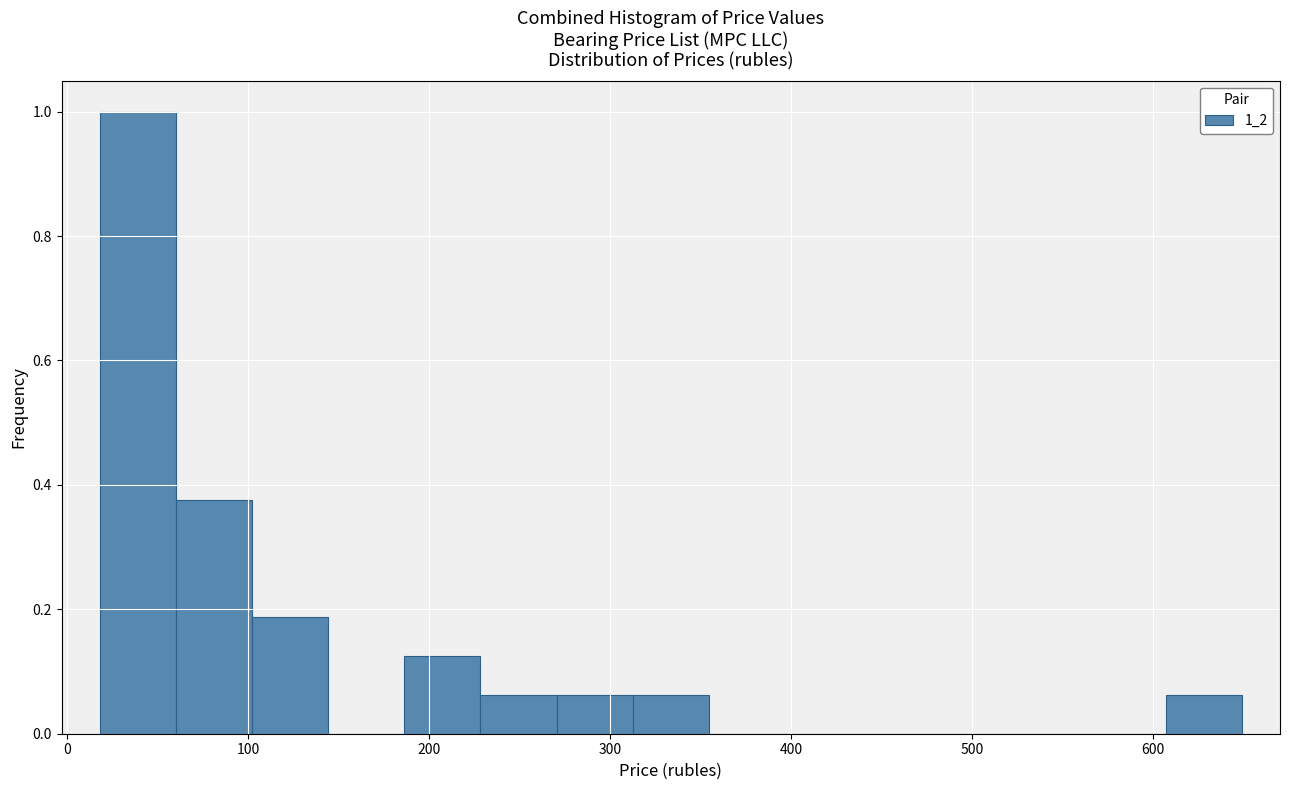

Reading left to right, list every bar in this chart as the range it spans on the x-axis followed by its height. Neither the bar edges nor the heights are printed on the chart, so give them approximately, as read against the axes.

20 to 60: 1.00
60 to 100: 0.38
100 to 140: 0.18
140 to 190: 0
190 to 230: 0.12
230 to 270: 0.06
270 to 310: 0.06
310 to 350: 0.06
350 to 400: 0
400 to 440: 0
440 to 480: 0
480 to 520: 0
520 to 560: 0
560 to 610: 0
610 to 650: 0.06